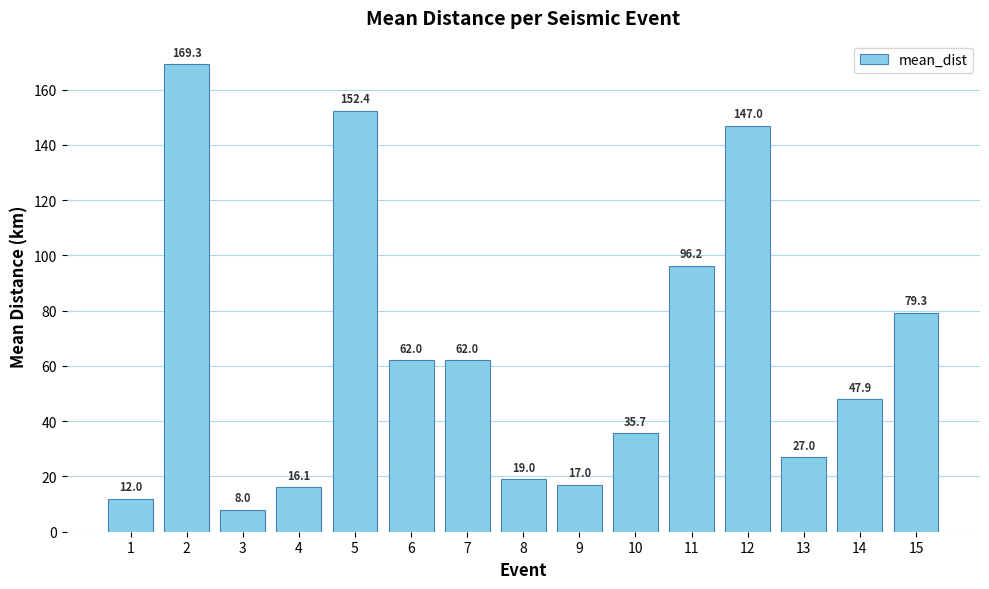

Where is the data nearest to the value 88?

11